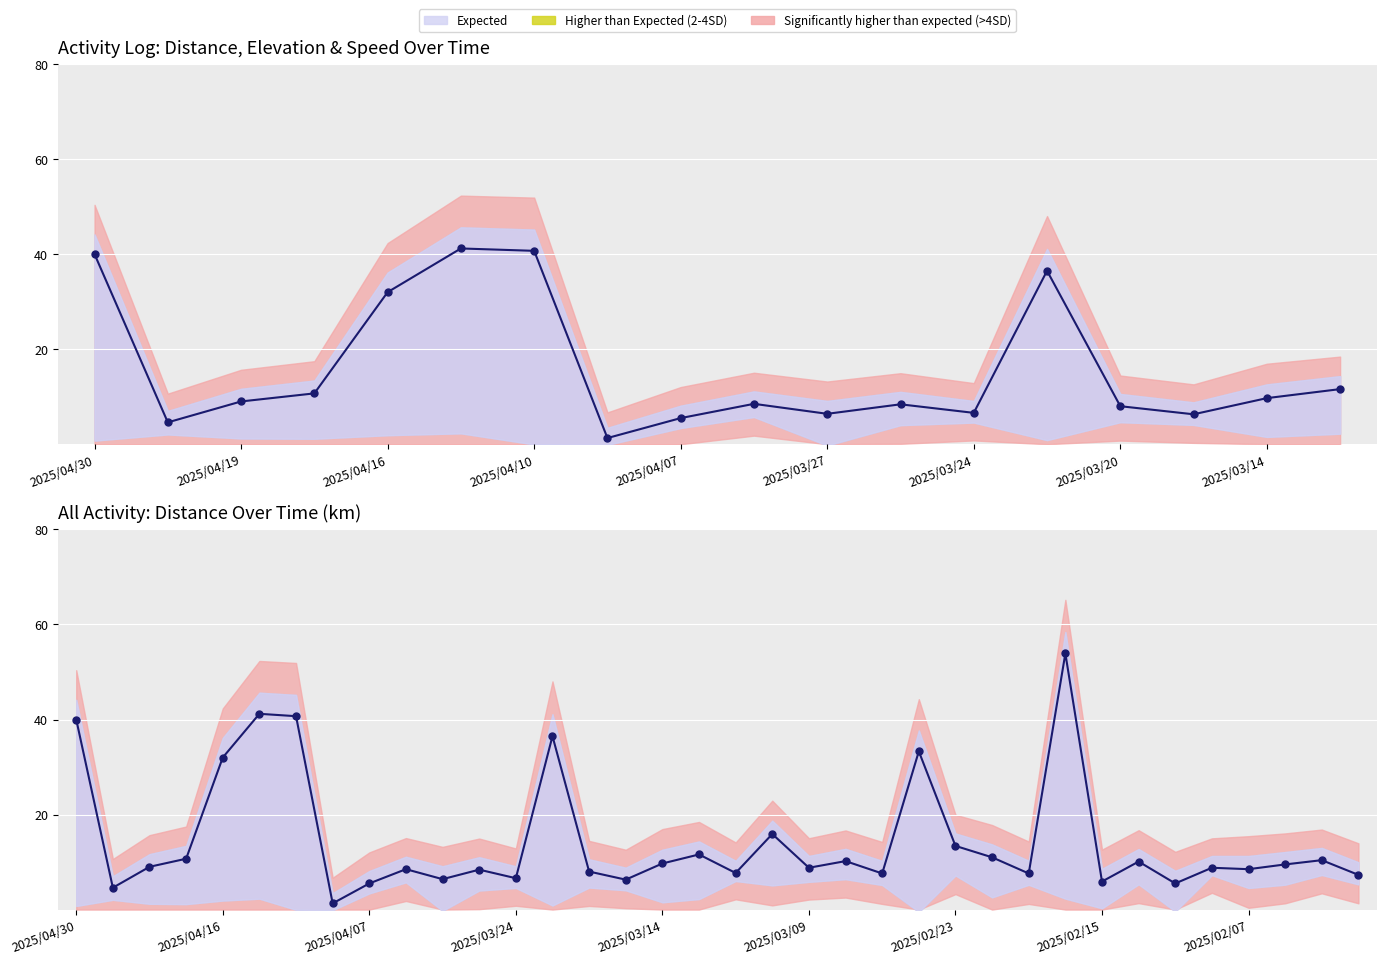

What is the change in value from 13 to 27?

+17.4